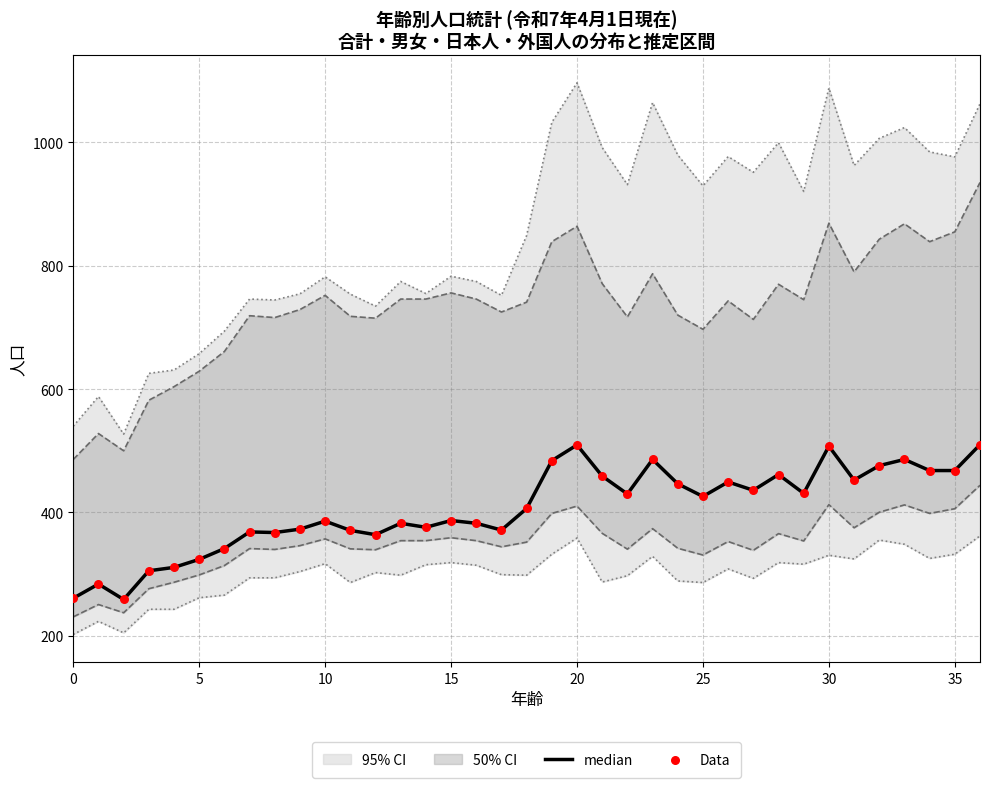

Is the value of Data at 13 greater than the value of median at 5?

Yes